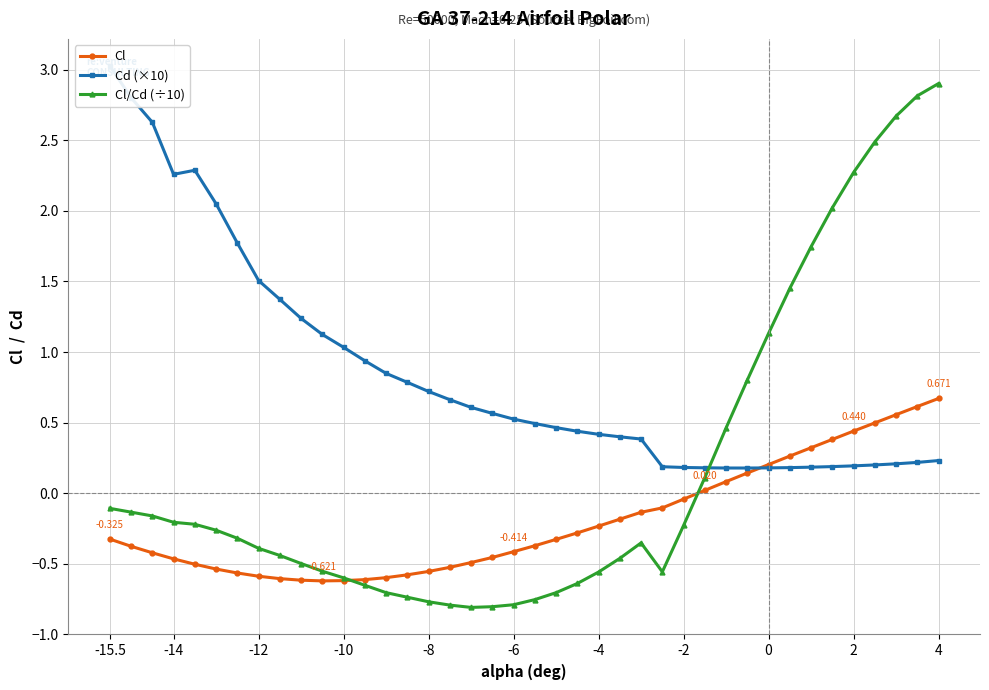

How many interior local peaks does the Cl/Cd (÷10) series have?

1